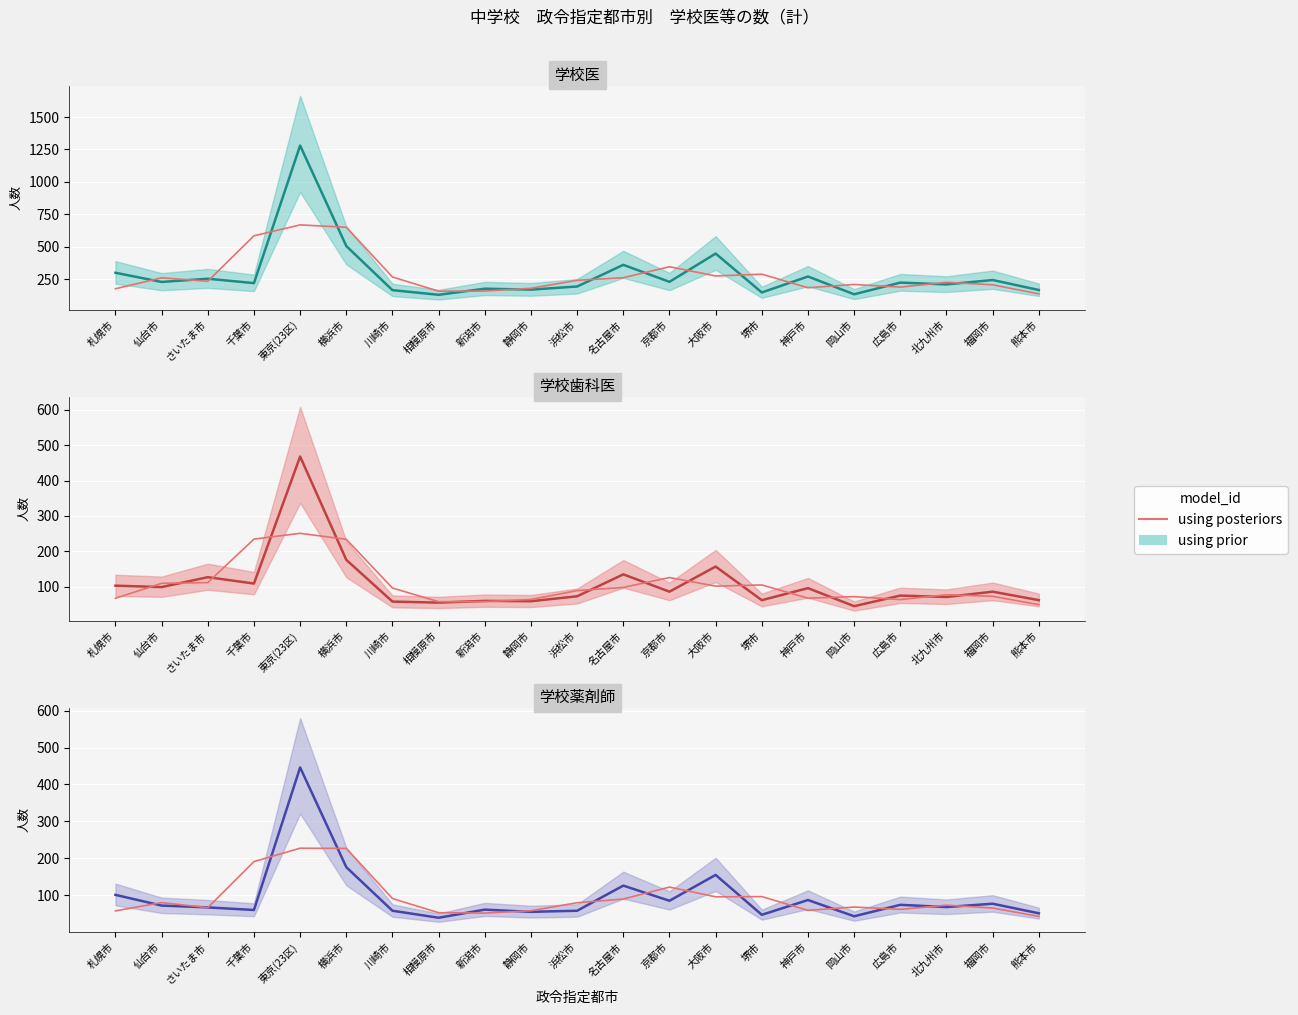

What position from the right is 京都市?

9